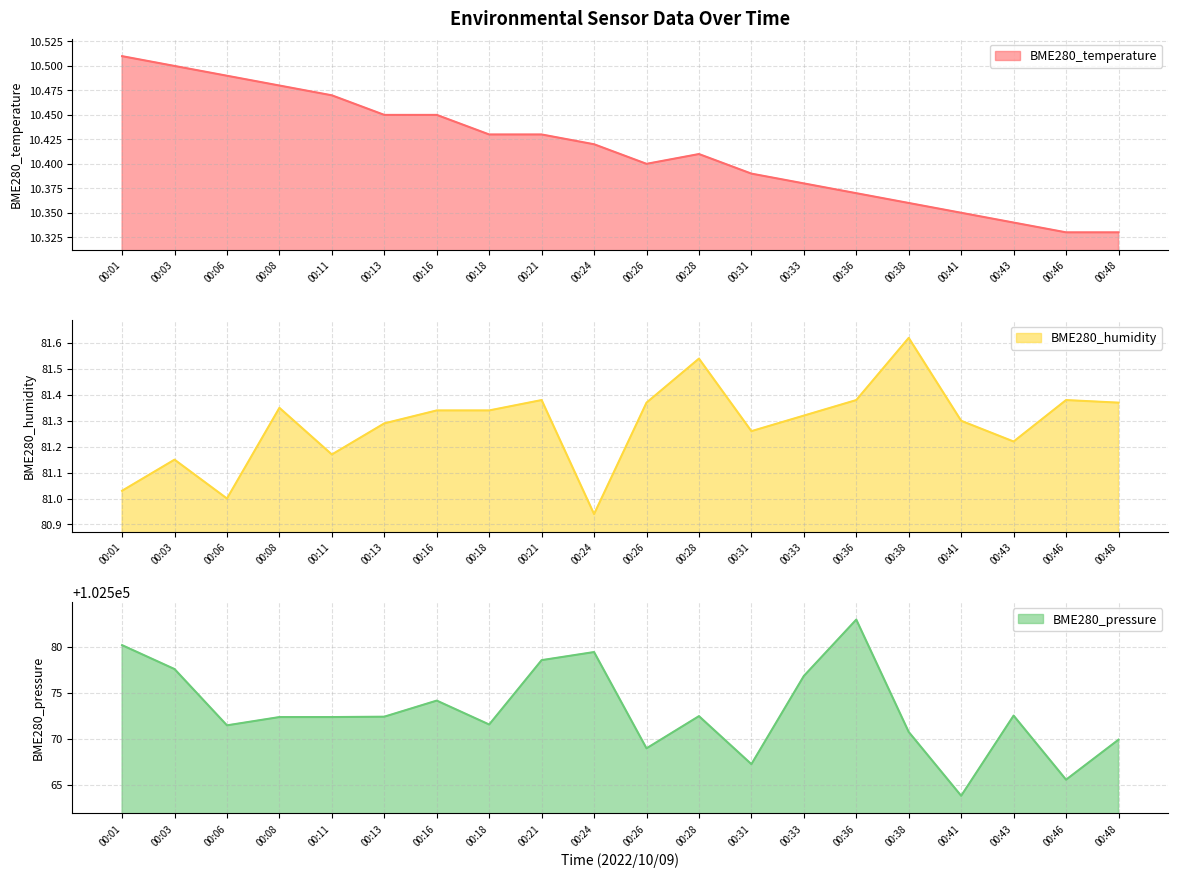

What is the value of the BME280_humidity point at the 12th from the left?

81.5